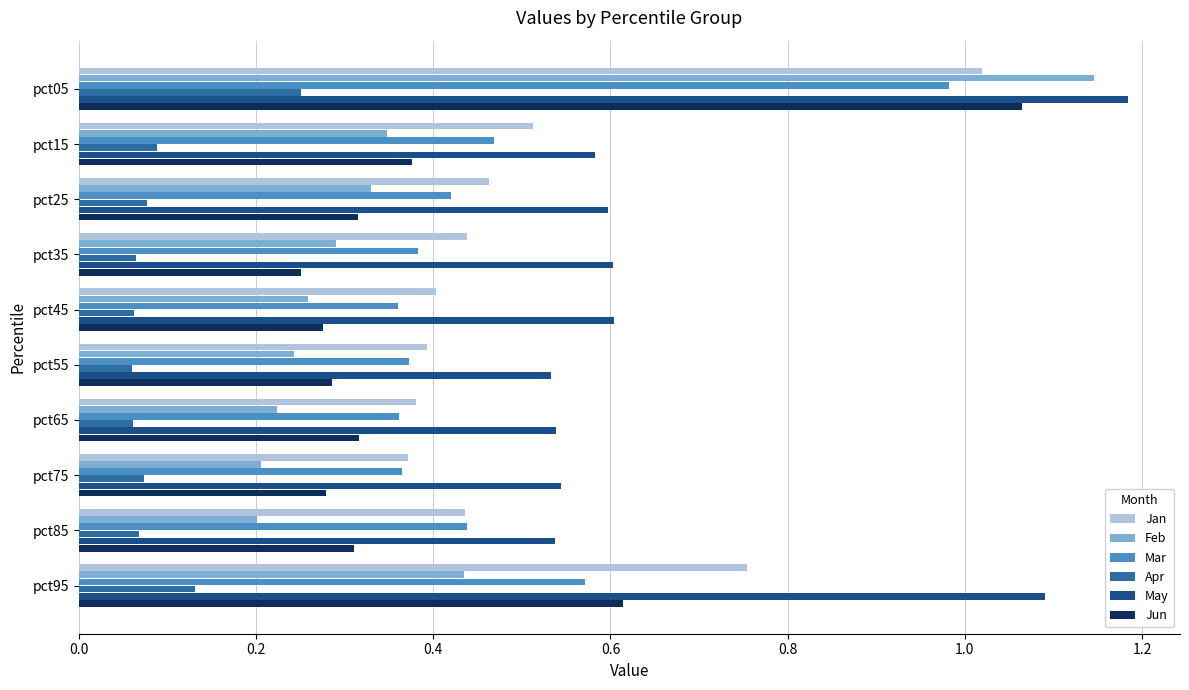

At how many categories does at least one series exceed 0?

10